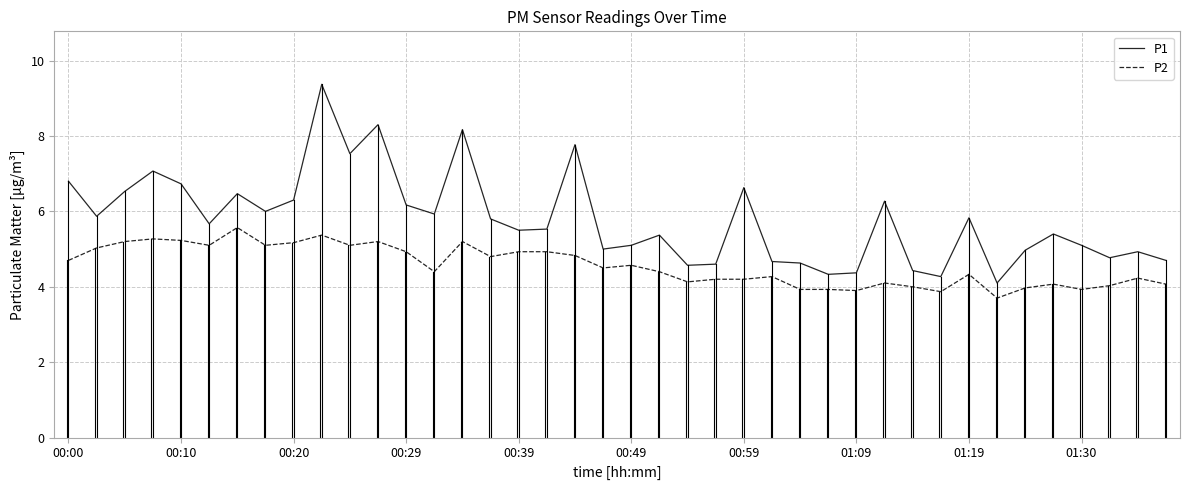

Which series has the largest total across all categories?

P1